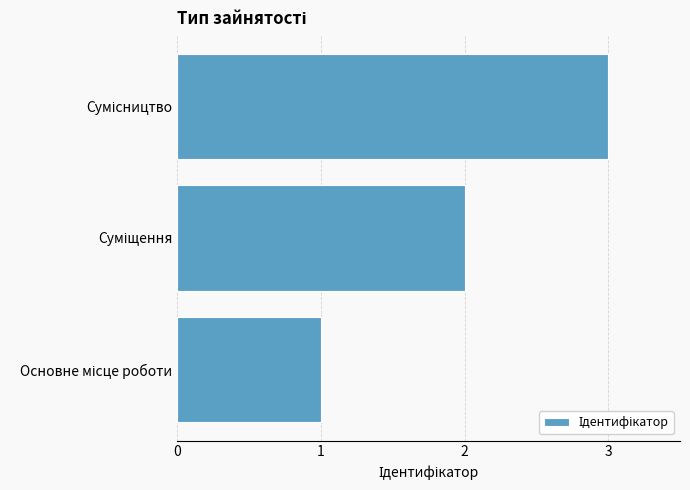

What is the maximum value shown in the chart?

3